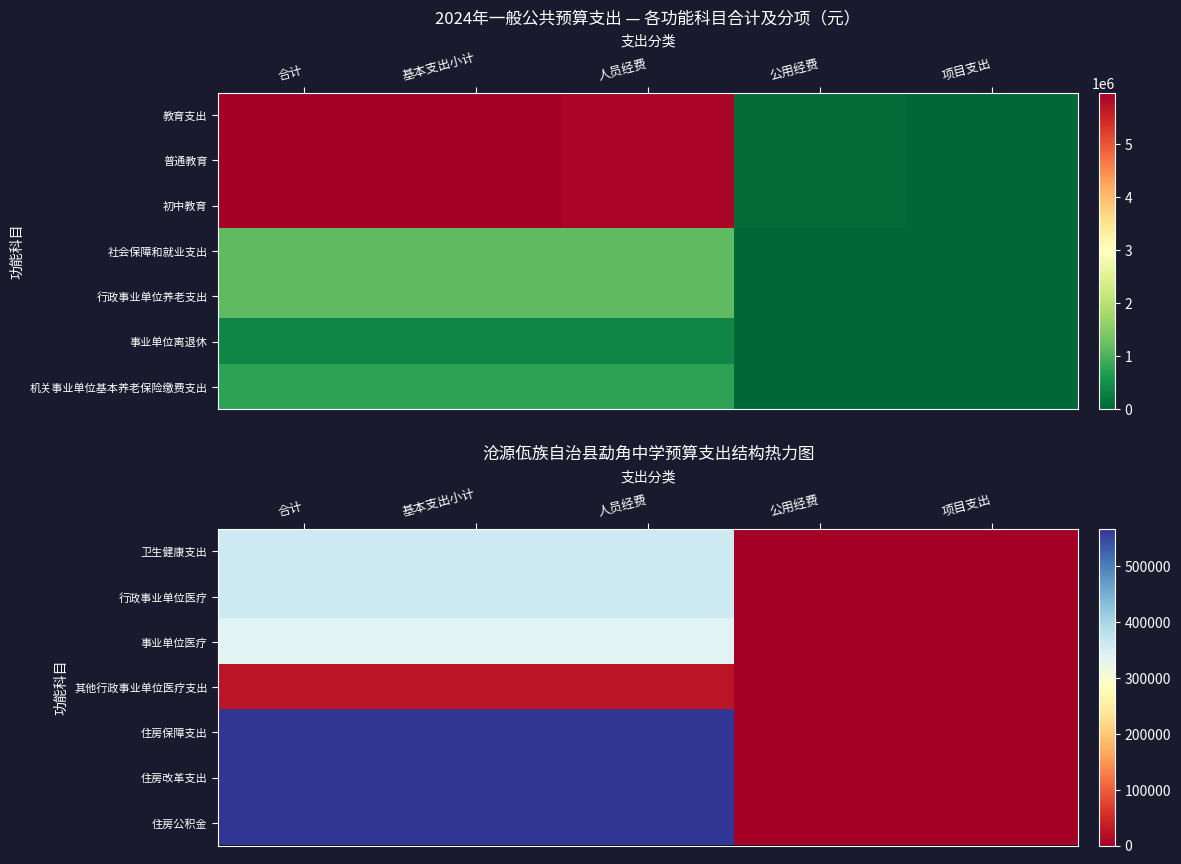

Which category has the lowest value in the 事业单位医疗 series?

公用经费